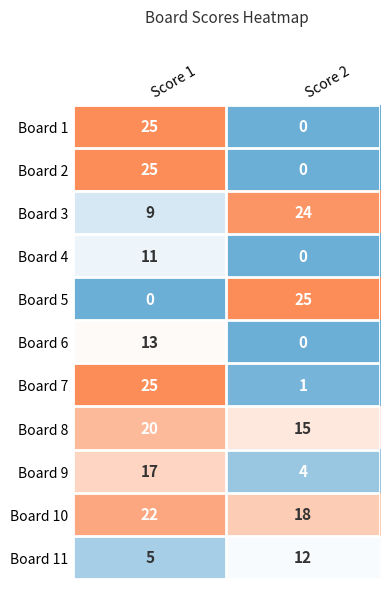

What is the total value across all series at Score 1?

172